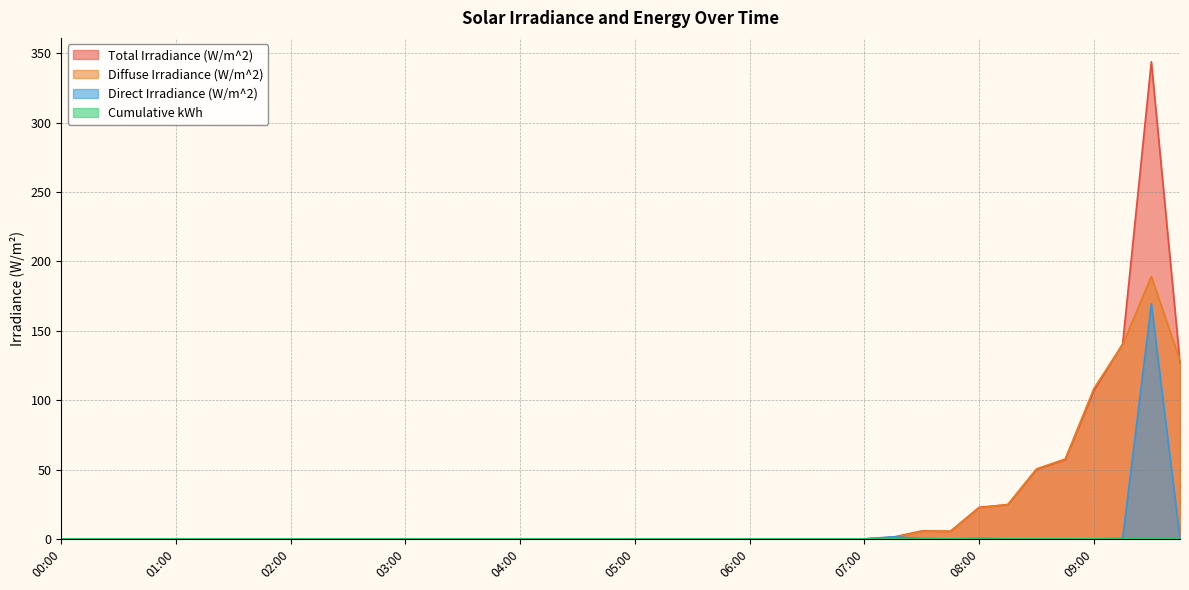

Reading left to right, what are all the values shown in this chart?

Total Irradiance (W/m^2): 0.0	0.0	0.0	0.0	0.0	0.0	0.0	0.0	0.0	0.0	0.0	0.0	0.0	0.0	0.0	0.0	0.0	0.0	0.0	0.0	0.0	0.0	0.0	0.0	0.0	0.0	0.0	0.0	0.0	1.3	5.7	5.5	22.8	24.7	50.2	57.2	107.0	140.5	343.9	126.9
Diffuse Irradiance (W/m^2): 0.0	0.0	0.0	0.0	0.0	0.0	0.0	0.0	0.0	0.0	0.0	0.0	0.0	0.0	0.0	0.0	0.0	0.0	0.0	0.0	0.0	0.0	0.0	0.0	0.0	0.0	0.0	0.0	0.0	0.9	5.5	5.5	22.4	24.8	50.5	57.6	108.5	140.1	189.2	128.6
Direct Irradiance (W/m^2): 0.0	0.0	0.0	0.0	0.0	0.0	0.0	0.0	0.0	0.0	0.0	0.0	0.0	0.0	0.0	0.0	0.0	0.0	0.0	0.0	0.0	0.0	0.0	0.0	0.0	0.0	0.0	0.0	0.0	1.5	0.3	0.1	0.6	0.0	0.0	0.0	0.0	0.5	169.4	0.0
Cumulative kWh: 0.0	0.0	0.0	0.0	0.0	0.0	0.0	0.0	0.0	0.0	0.0	0.0	0.0	0.0	0.0	0.0	0.0	0.0	0.0	0.0	0.0	0.0	0.0	0.0	0.0	0.0	0.0	0.0	0.0	0.0	0.0	0.0	0.0	0.0	0.0	0.0	0.1	0.1	0.1	0.2